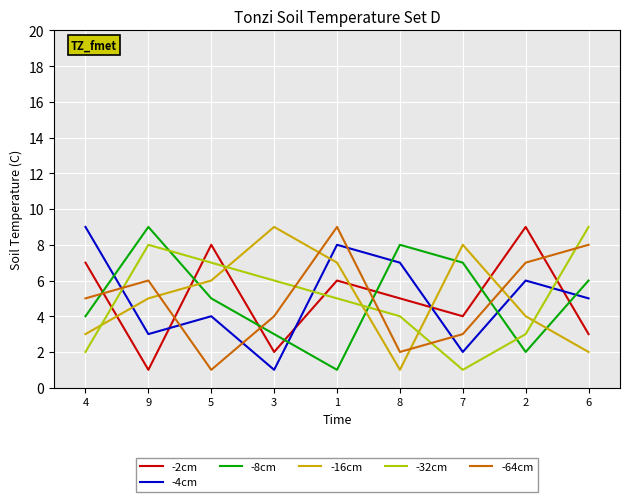

What is the average value of the -4cm series?

5